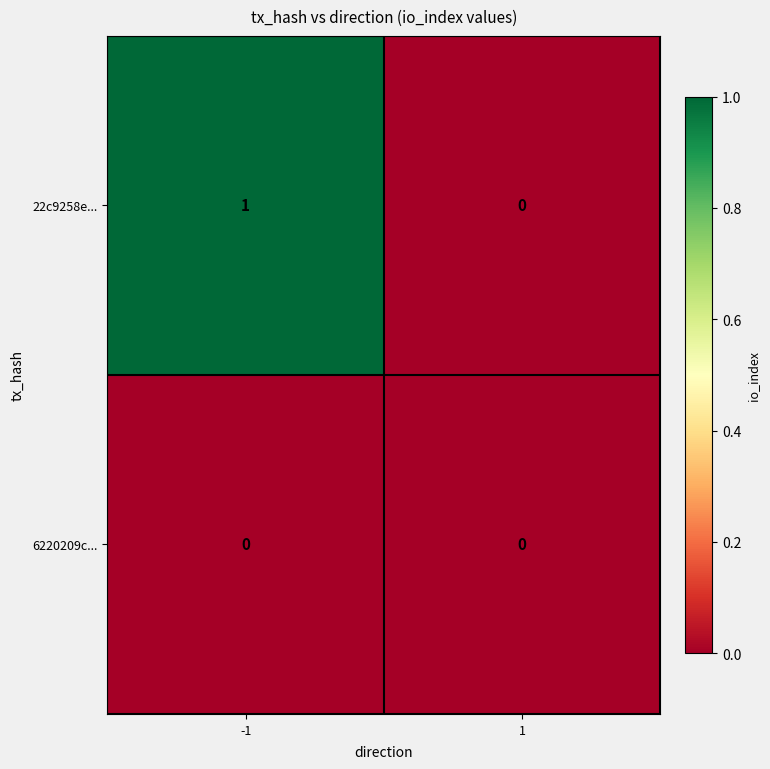

Rank the series by their average value, from lowest to highest.

6220209c..., 22c9258e...